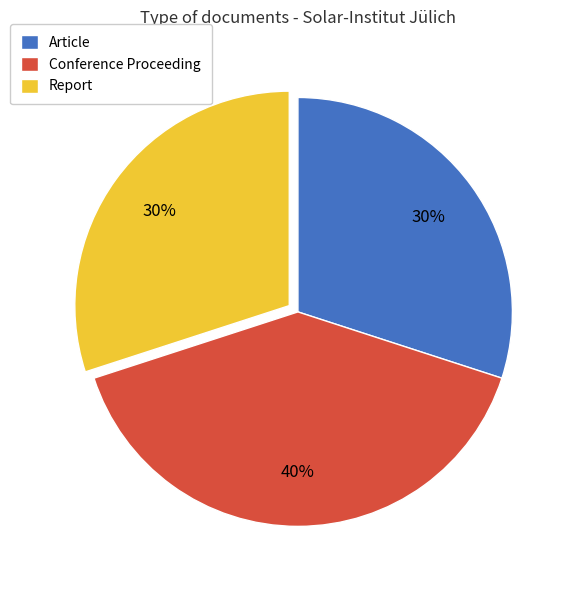

Count the number of slices in the pie.

3